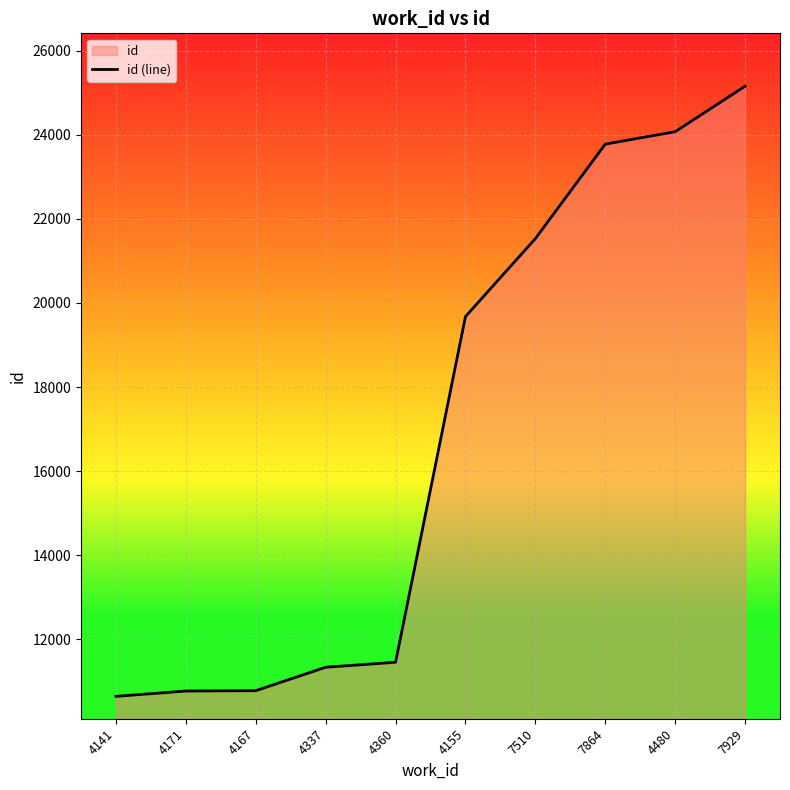

Does the chart display data point markers on the line(s)?

No